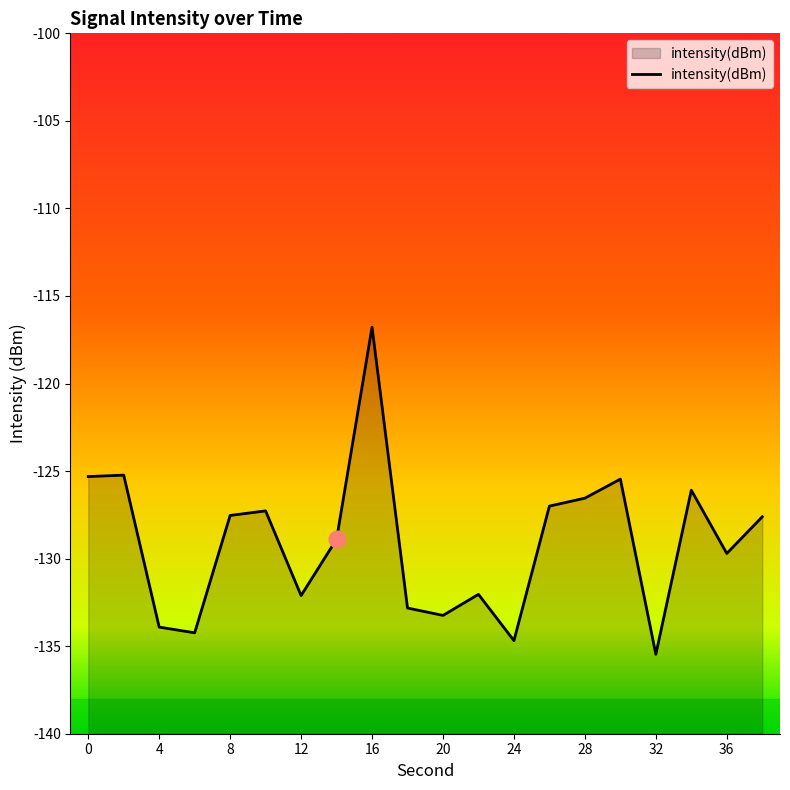

How many data points are above -127?

7